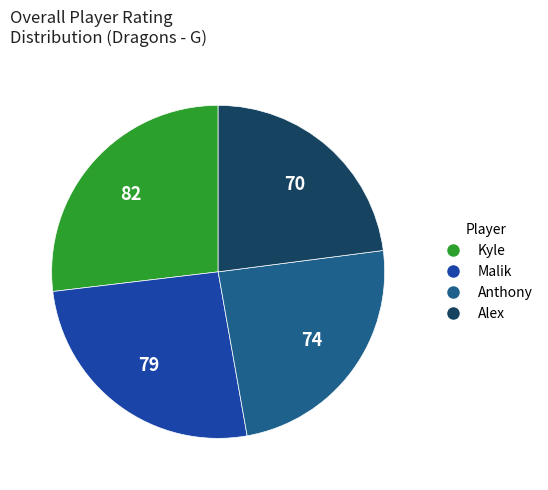

What is the smallest slice in the pie chart?

Alex